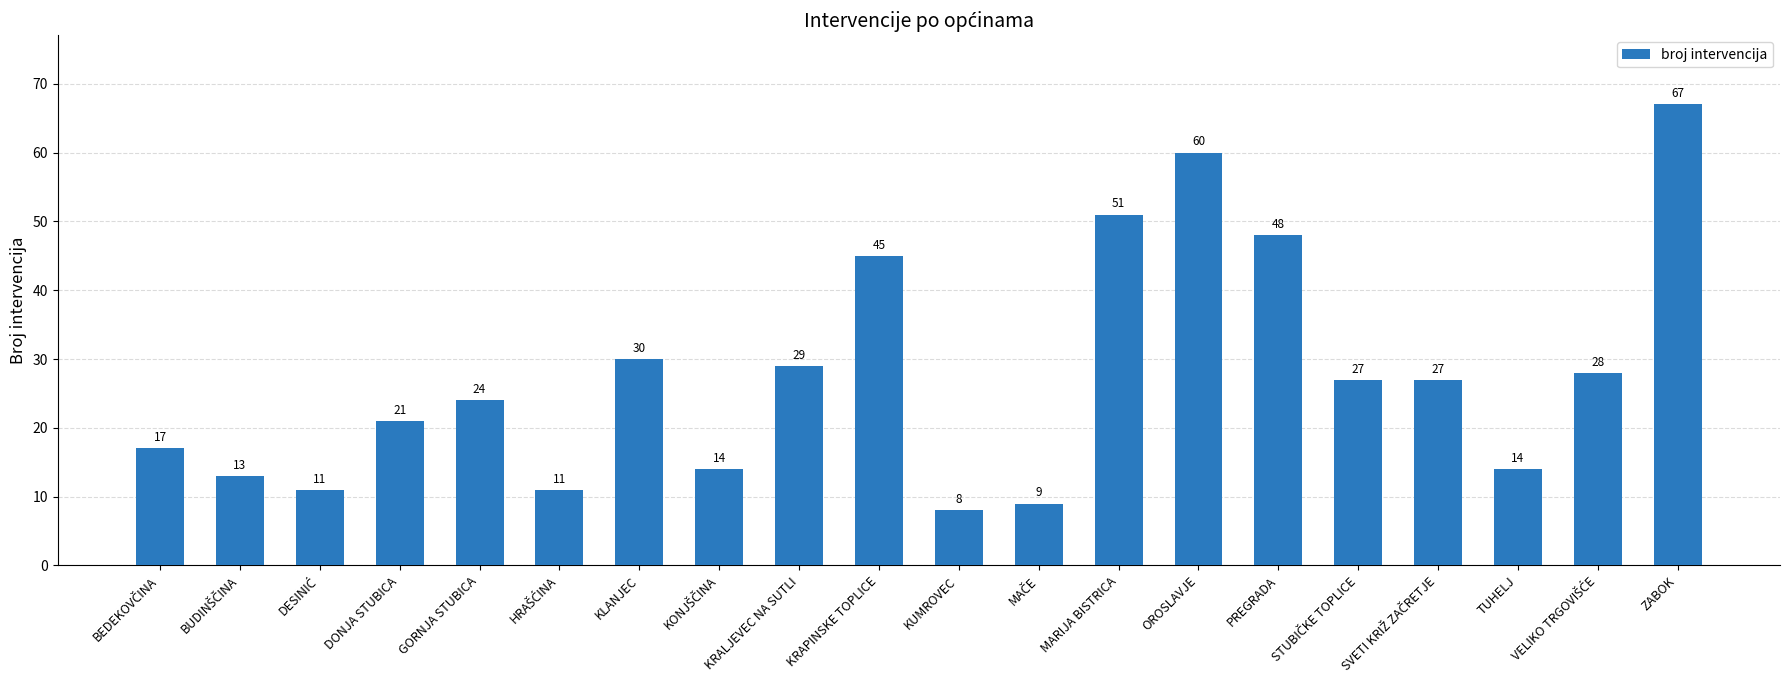

At which label is the value closest to 37?

KLANJEC